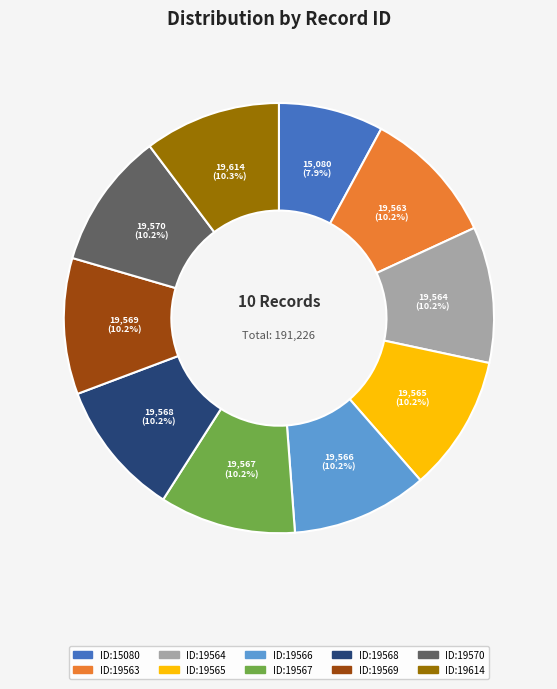

Do ID:19614 and ID:19563 together represent more than half of the pie?

No